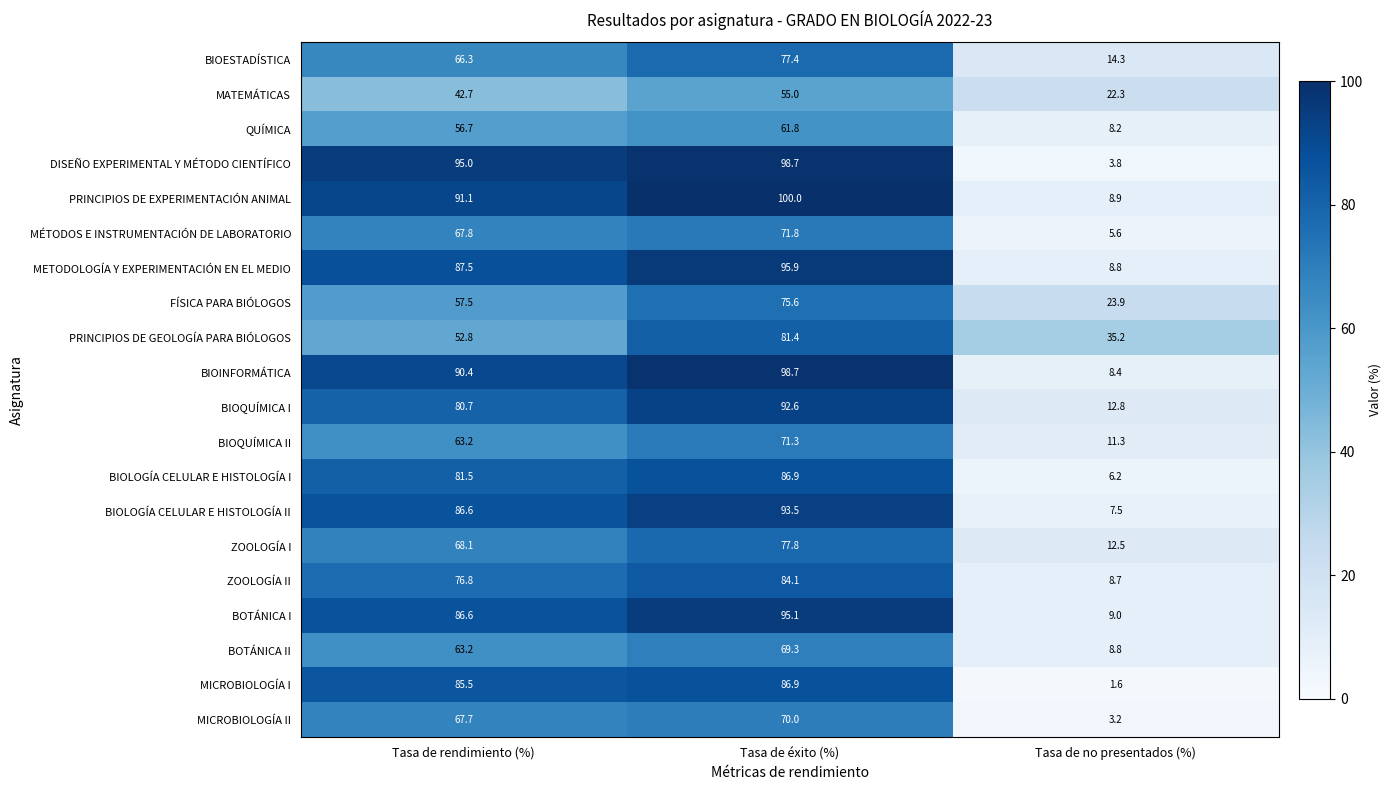

What is the maximum value shown in the chart?

100.0